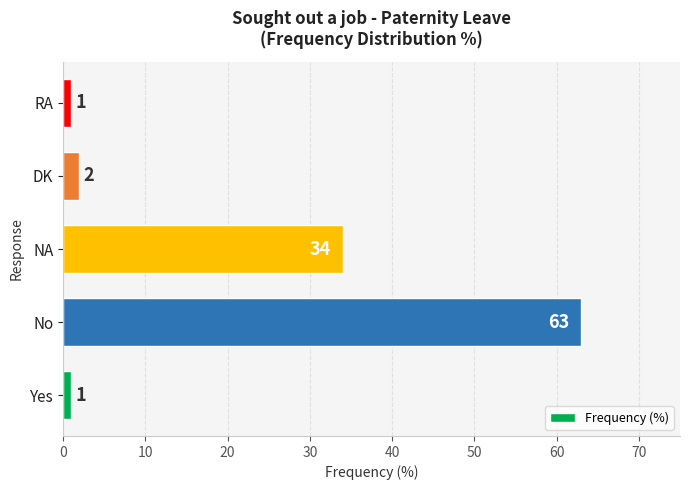

What is the change in value from No to RA?

-62